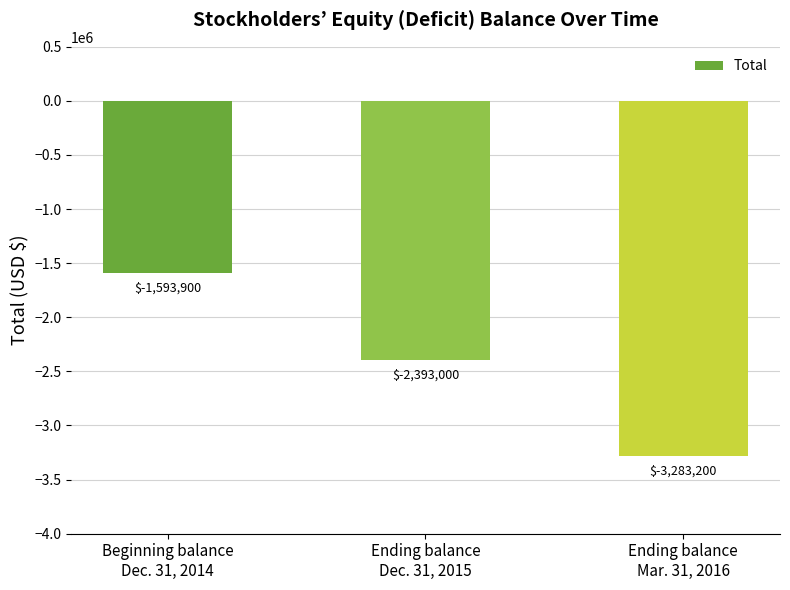

Which category has the lowest value across all series?

Ending balance
Mar. 31, 2016